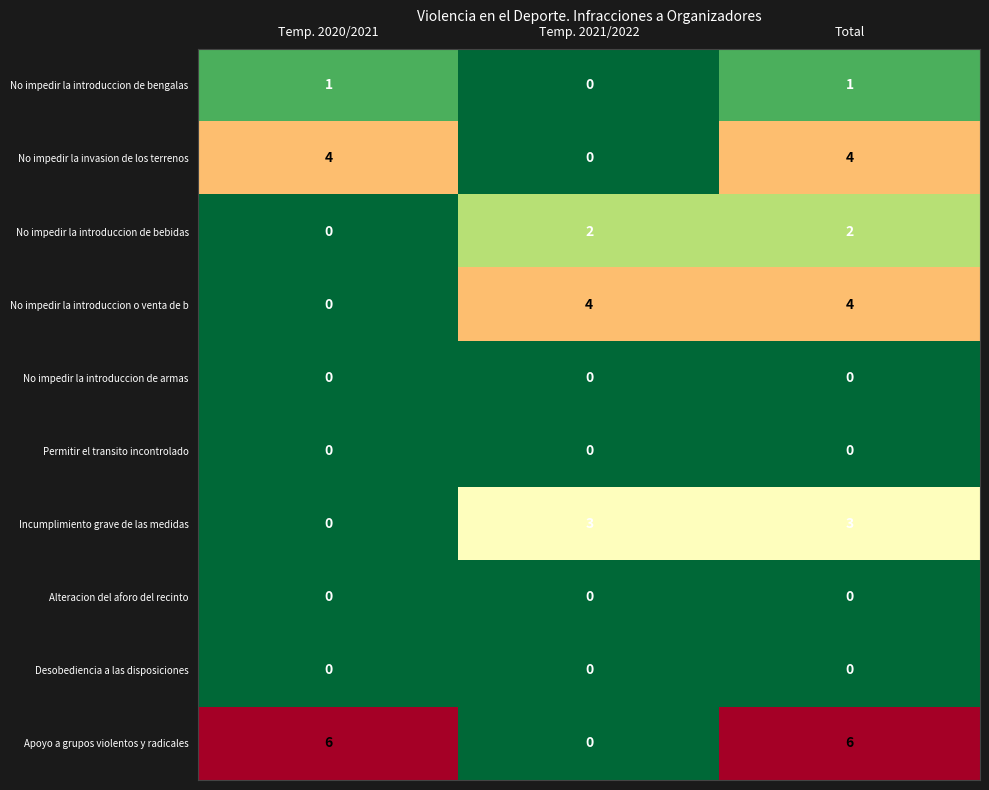

Reading left to right, what are all the values shown in this chart?

No impedir la introduccion de bengalas: Temp. 2020/2021=1	Temp. 2021/2022=0	Total=1
No impedir la invasion de los terrenos: Temp. 2020/2021=4	Temp. 2021/2022=0	Total=4
No impedir la introduccion de bebidas: Temp. 2020/2021=0	Temp. 2021/2022=2	Total=2
No impedir la introduccion o venta de b: Temp. 2020/2021=0	Temp. 2021/2022=4	Total=4
No impedir la introduccion de armas: Temp. 2020/2021=0	Temp. 2021/2022=0	Total=0
Permitir el transito incontrolado: Temp. 2020/2021=0	Temp. 2021/2022=0	Total=0
Incumplimiento grave de las medidas: Temp. 2020/2021=0	Temp. 2021/2022=3	Total=3
Alteracion del aforo del recinto: Temp. 2020/2021=0	Temp. 2021/2022=0	Total=0
Desobediencia a las disposiciones: Temp. 2020/2021=0	Temp. 2021/2022=0	Total=0
Apoyo a grupos violentos y radicales: Temp. 2020/2021=6	Temp. 2021/2022=0	Total=6